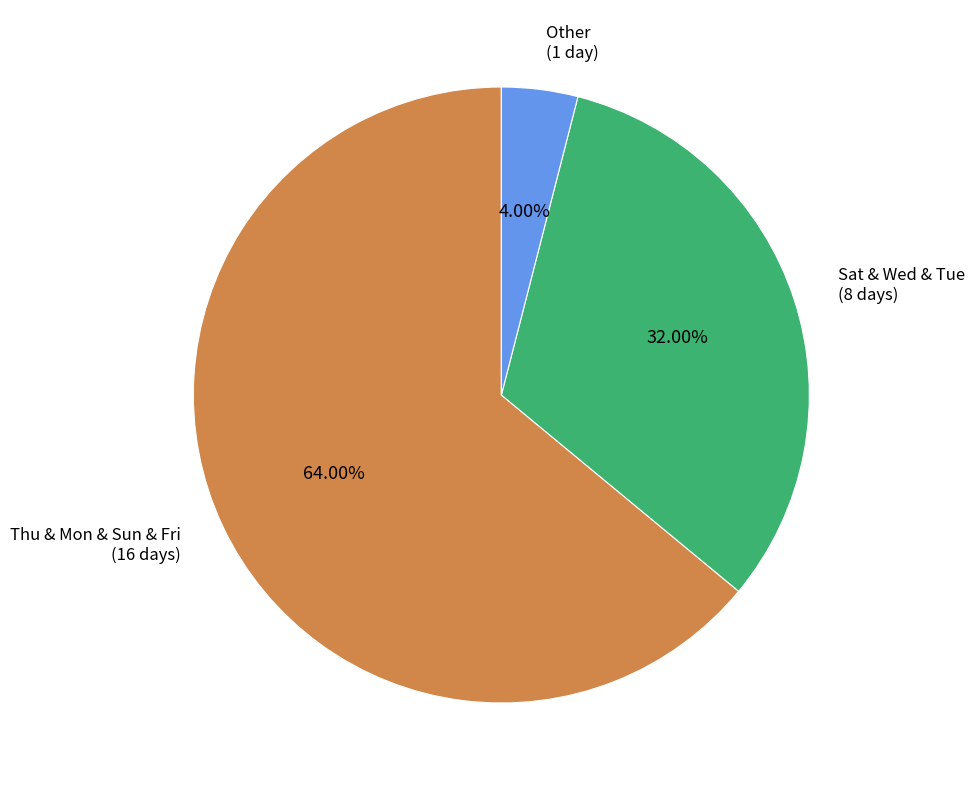

Rank the categories by value from highest to lowest.

Thu & Mon & Sun & Fri (16 days), Sat & Wed & Tue (8 days), Other (1 day)